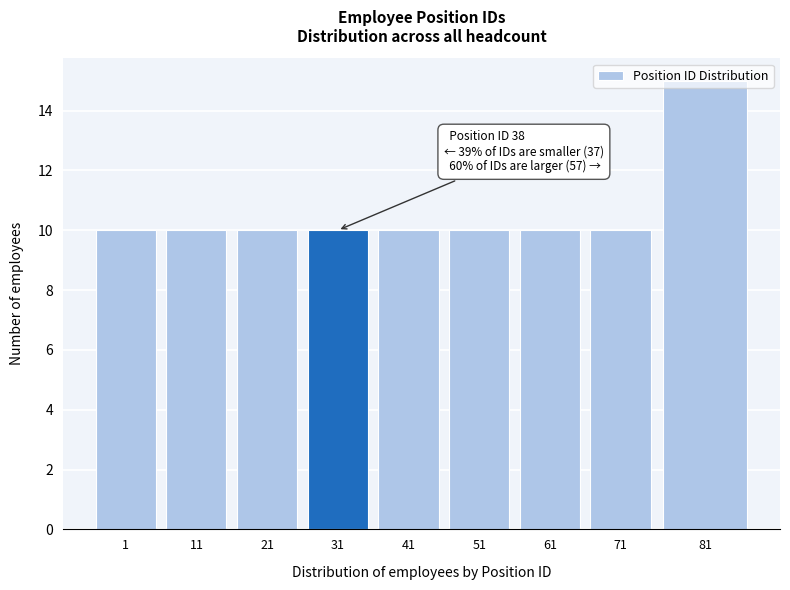

Is it true that the value at 31 is 10?

True